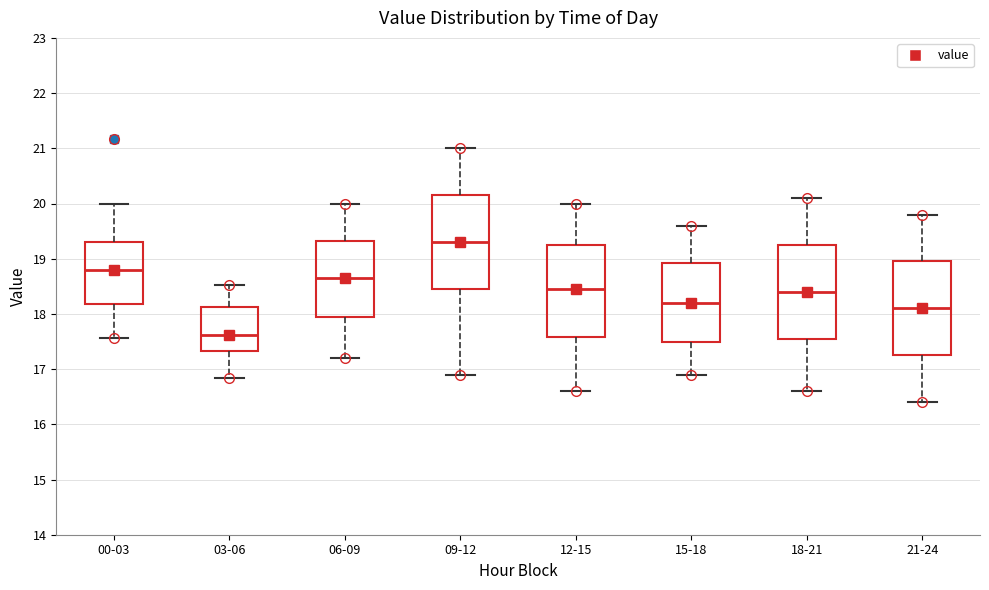

Where is the lower edge of the box for 09-12 on the y-axis? The values are not printed on the chart, so give them approximately, as read against the axis.

18.5